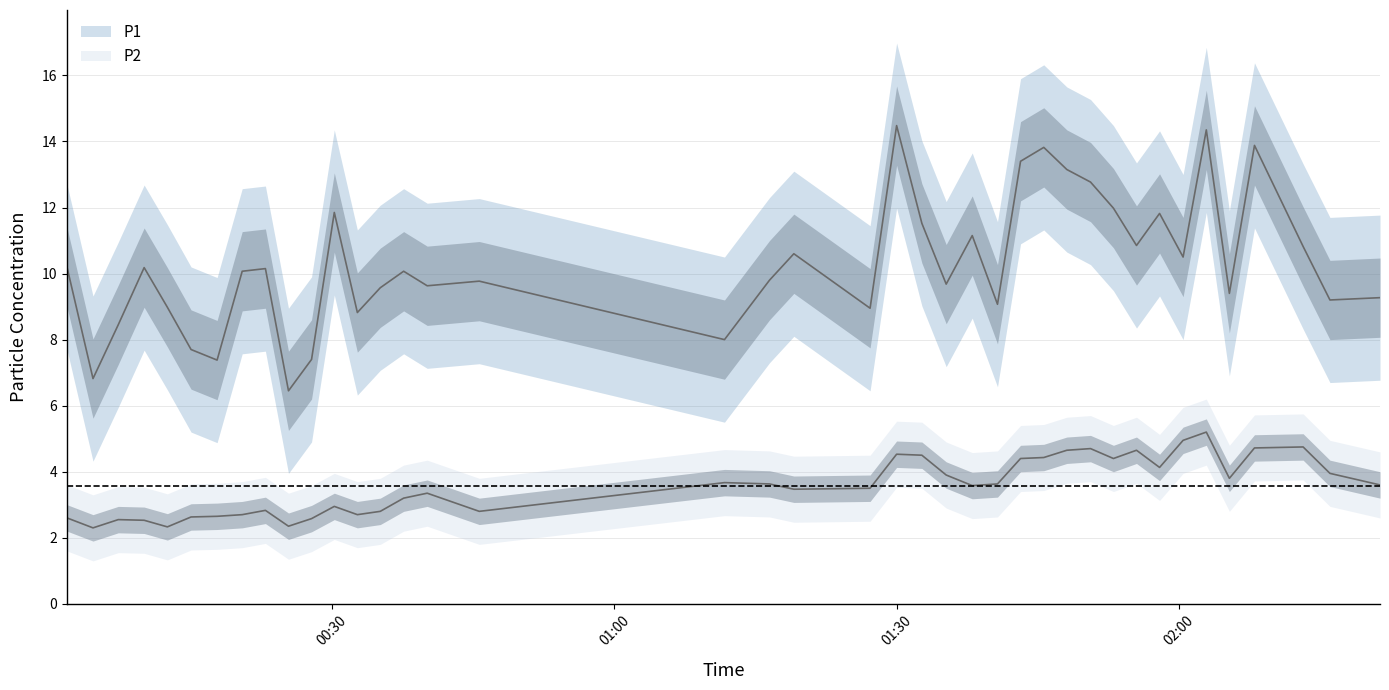

The value of P1 at 2022-08-04T00:17:48 is 7.4. True or false?

True